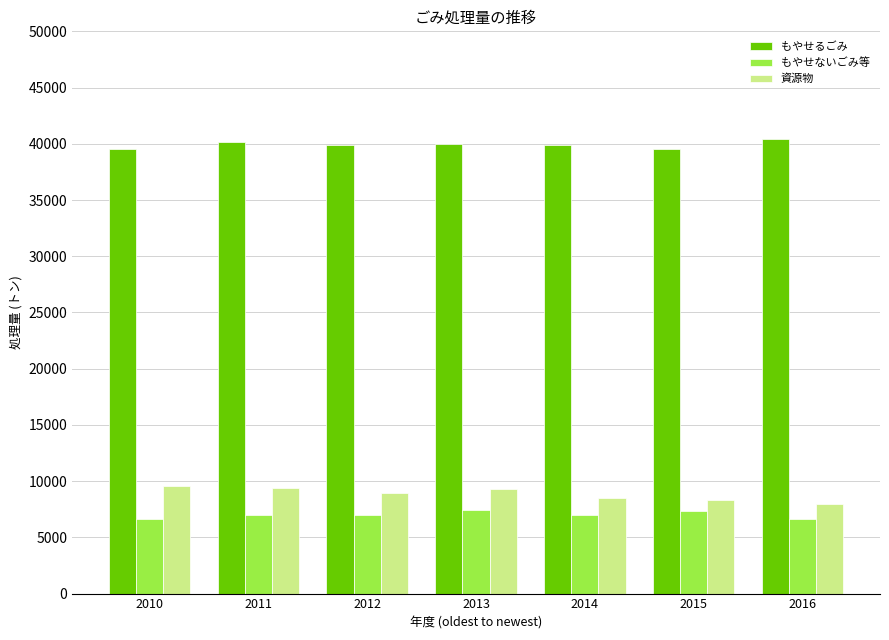

What is the spread (max minus min) of values at 2011?

33180